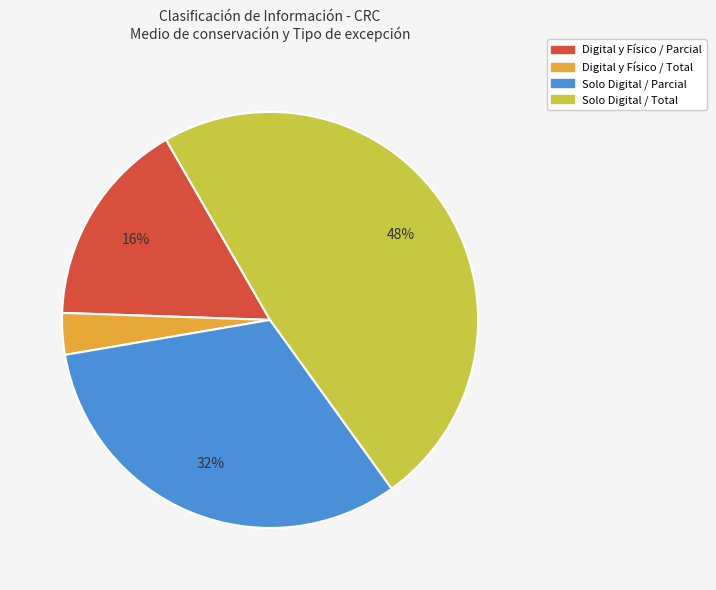

To the nearest percent, what is the average slice percentage?

25%